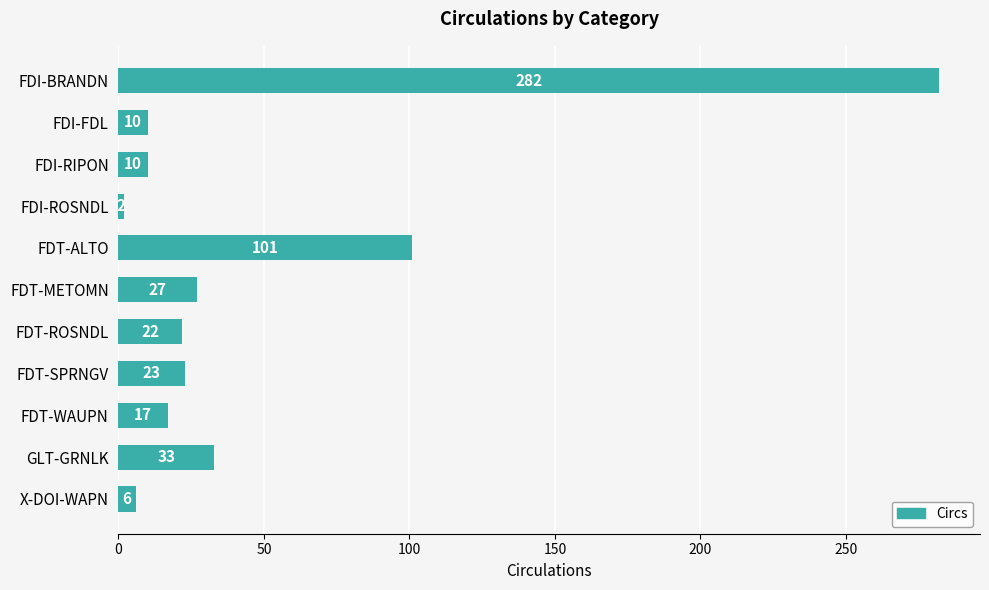

Reading top to bottom, transcribe all the data shown in this chart.

FDI-BRANDN=282	FDI-FDL=10	FDI-RIPON=10	FDI-ROSNDL=2	FDT-ALTO=101	FDT-METOMN=27	FDT-ROSNDL=22	FDT-SPRNGV=23	FDT-WAUPN=17	GLT-GRNLK=33	X-DOI-WAPN=6